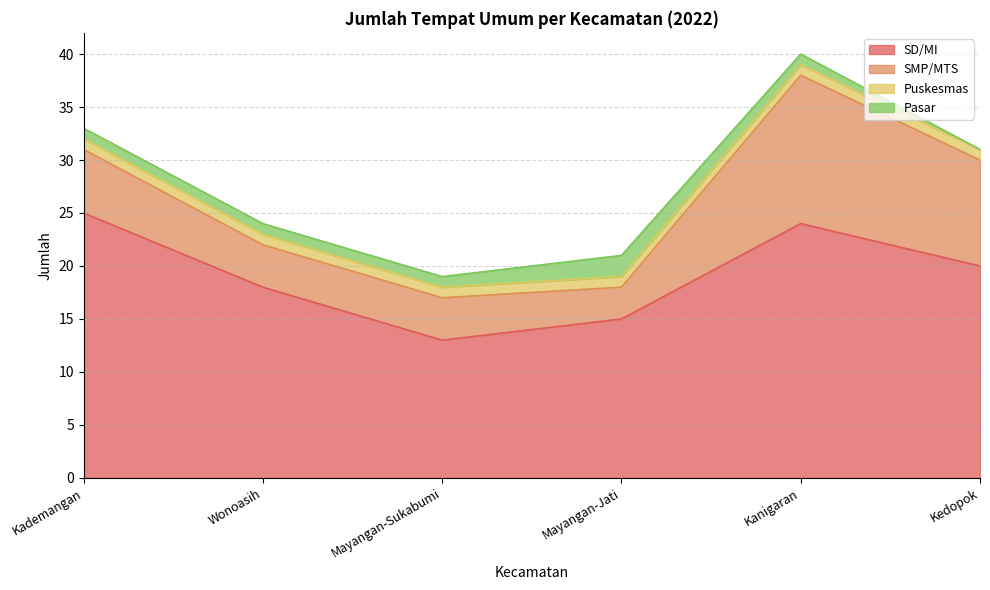

Which label corresponds to the smallest value in the chart?

Kedopok